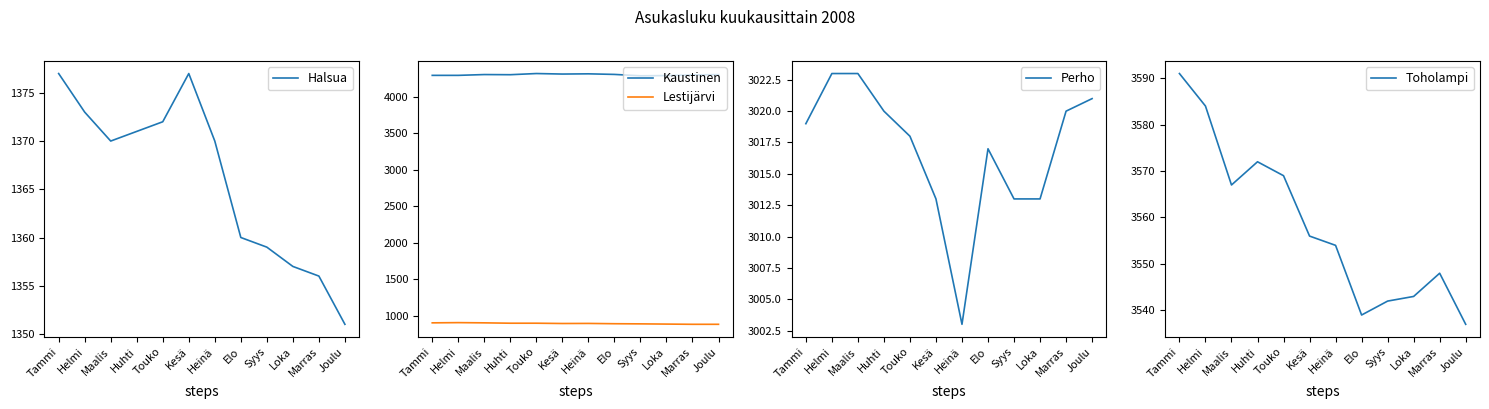

What is the label of the 1st point from the left?

Tammi